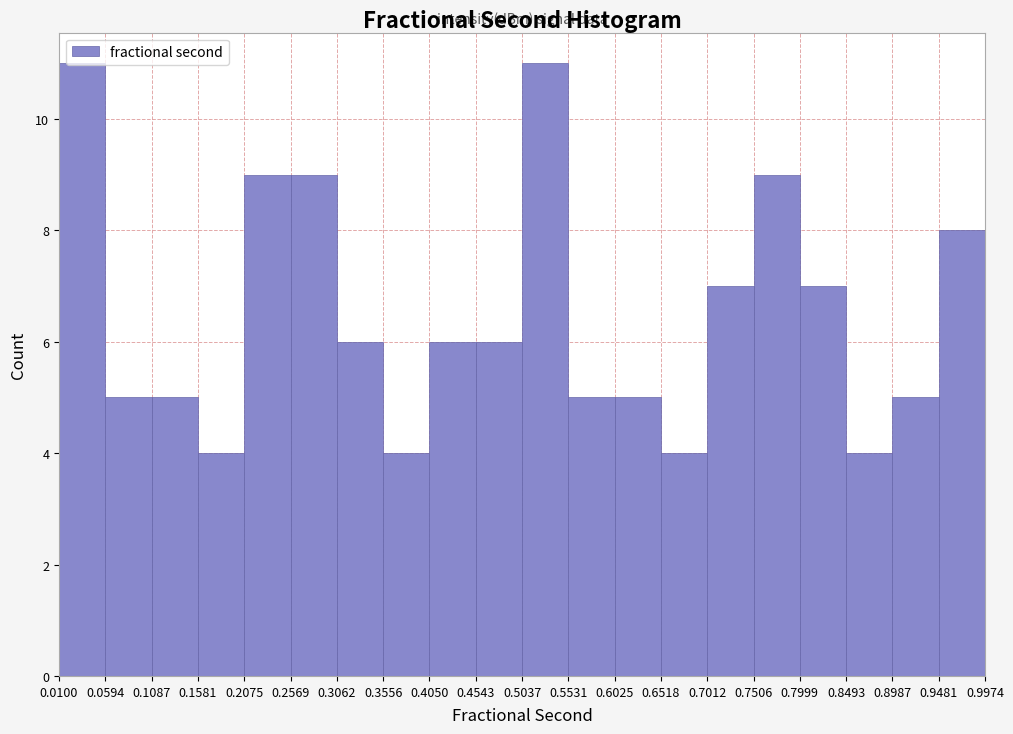

How tall is the bar that spans 0.0100 to 0.0594 on the x-axis? The values are not printed on the chart, so give them approximately, as read against the axis.

11